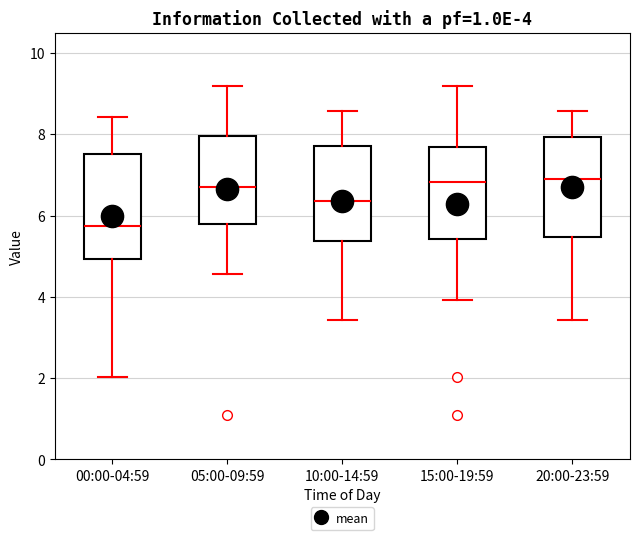

Which box's median line is the lowest?

00:00-04:59